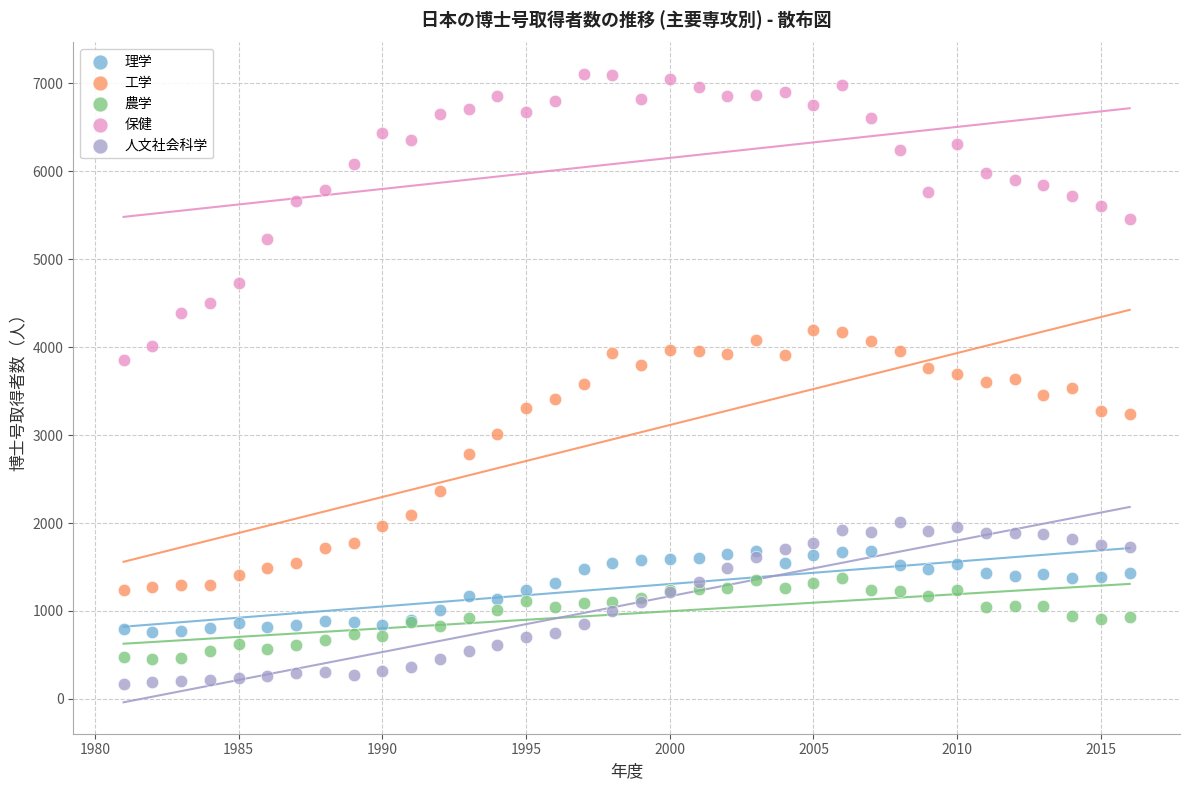

Which series has the largest Y range (max minus min)?

保健